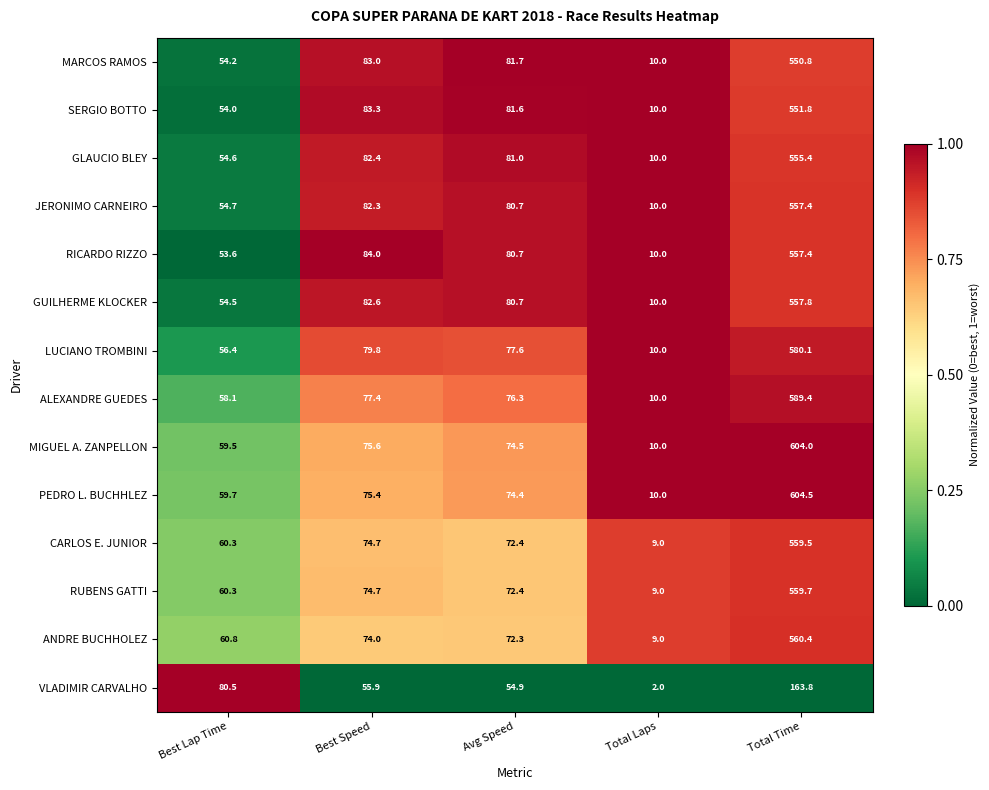

Rank the categories by RUBENS GATTI value from lowest to highest.

Total Laps, Best Lap Time, Avg Speed, Best Speed, Total Time